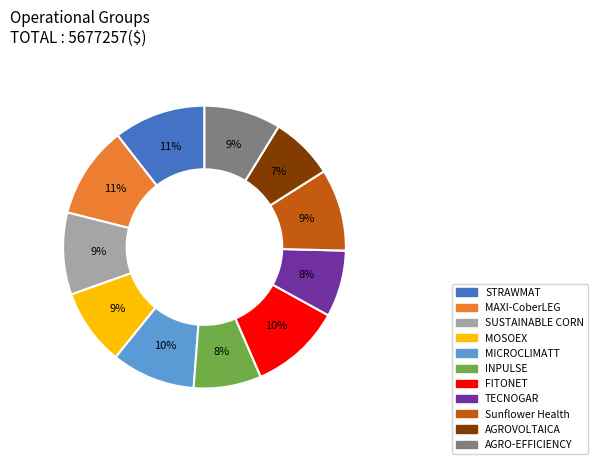

To the nearest percent, what is the average slice percentage?

9%